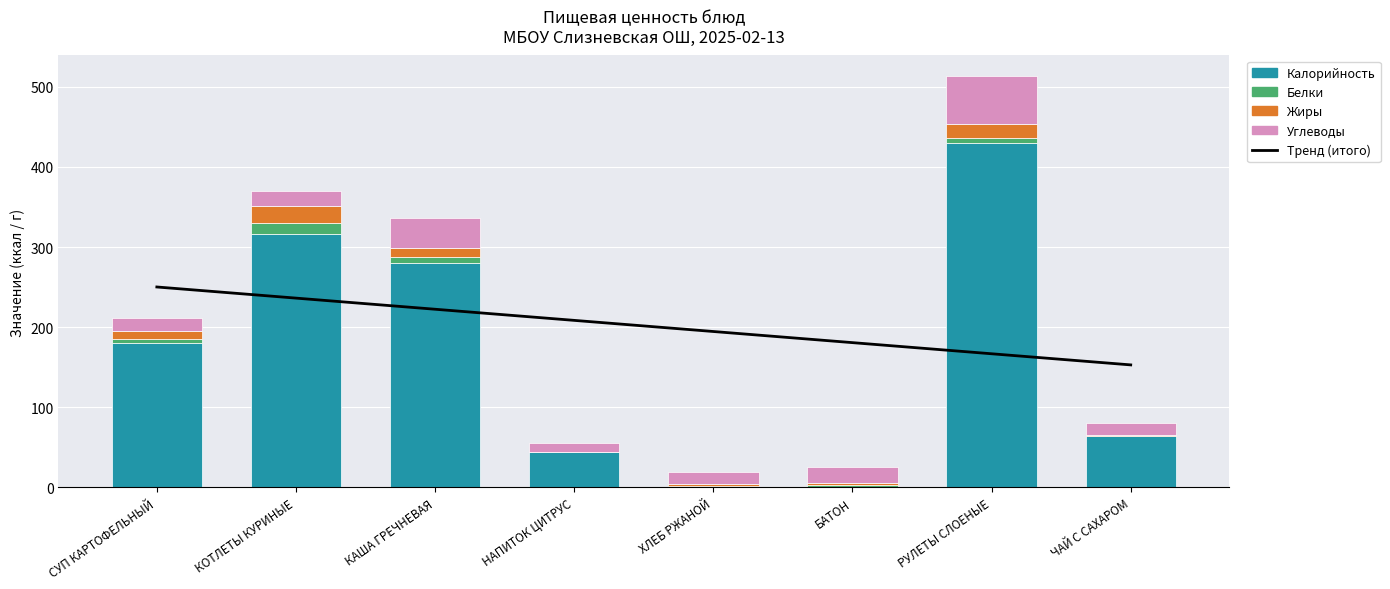

What is the value of the Углеводы bar at the 1st from the left?

16.6